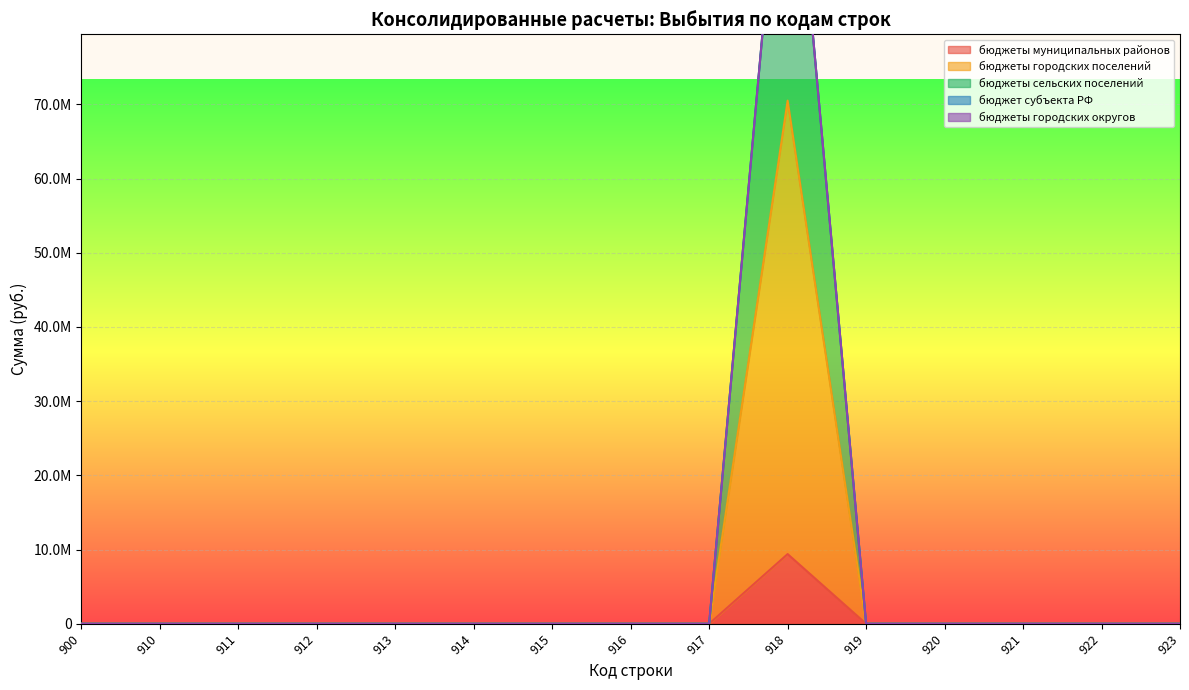

True or false: бюджеты муниципальных районов has more than 2 points higher than both neighbors.

False